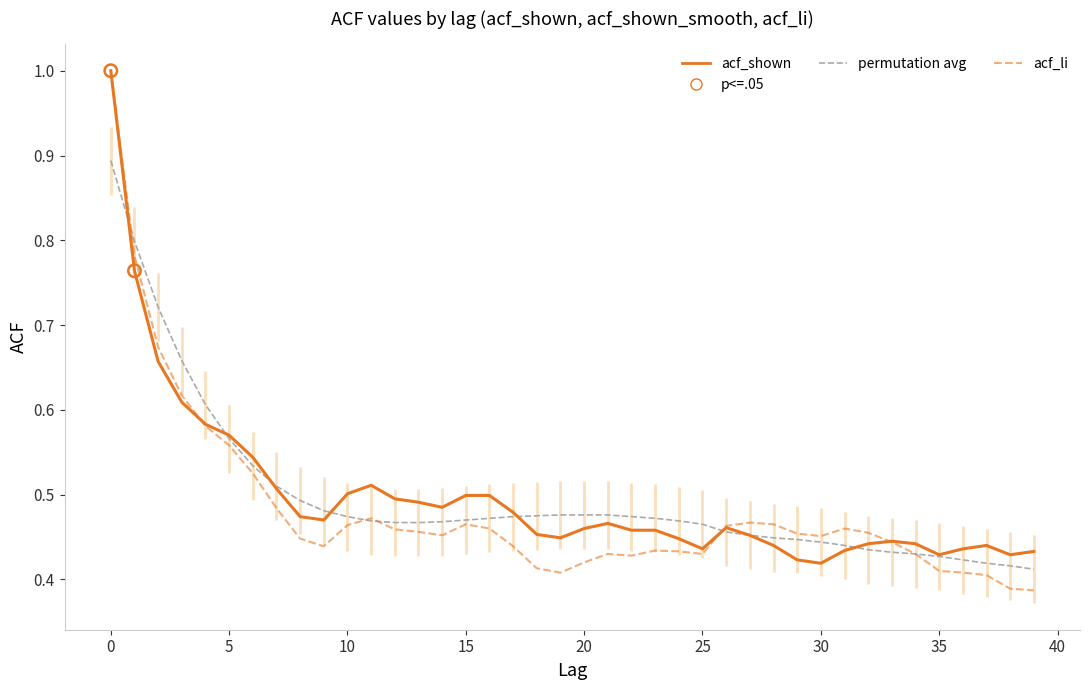

Which series has the largest total across all categories?

acf_shown